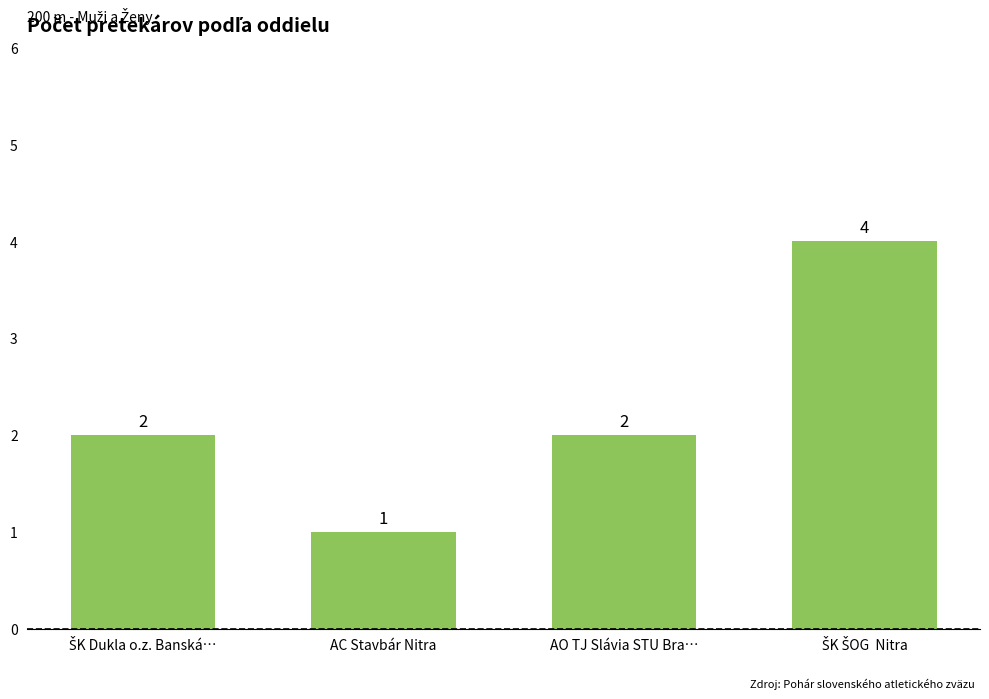

What is the sum of all values?

9